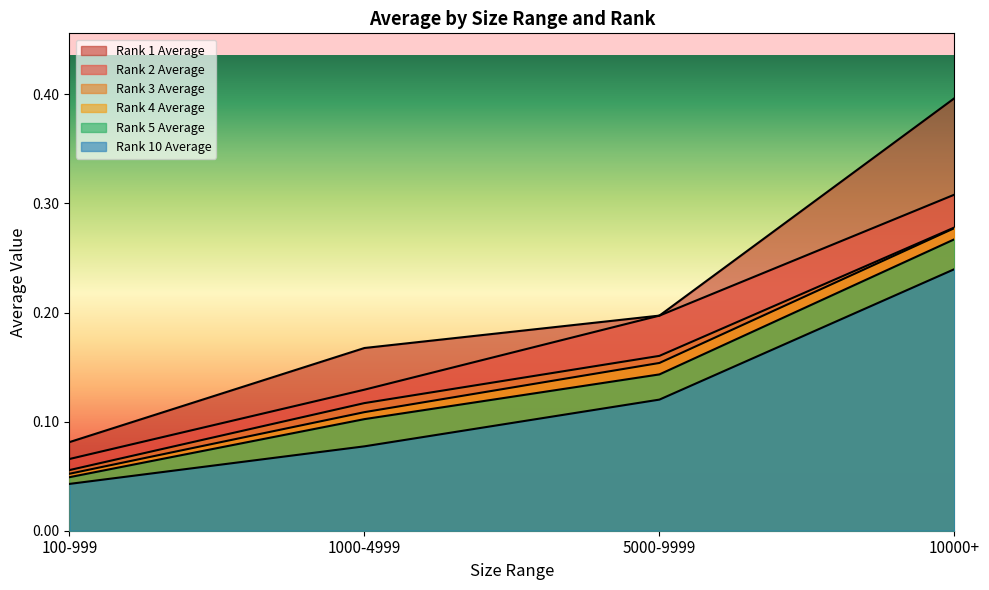

True or false: Rank 3 Average has a value of 0.4 at 10000+.

False